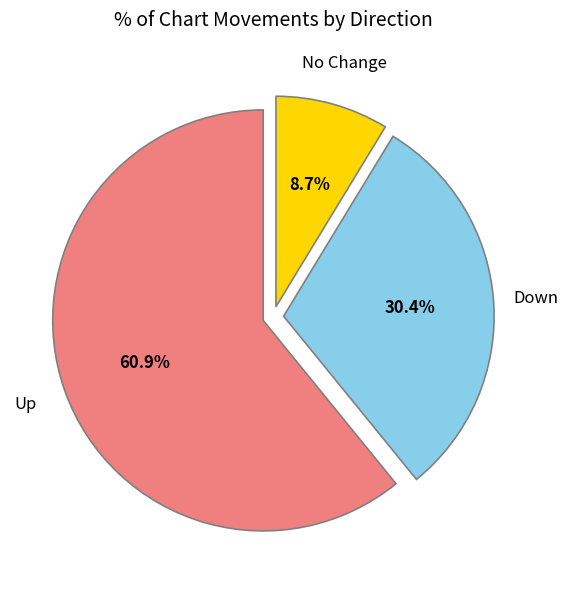

Does any single category account for the majority?

Yes